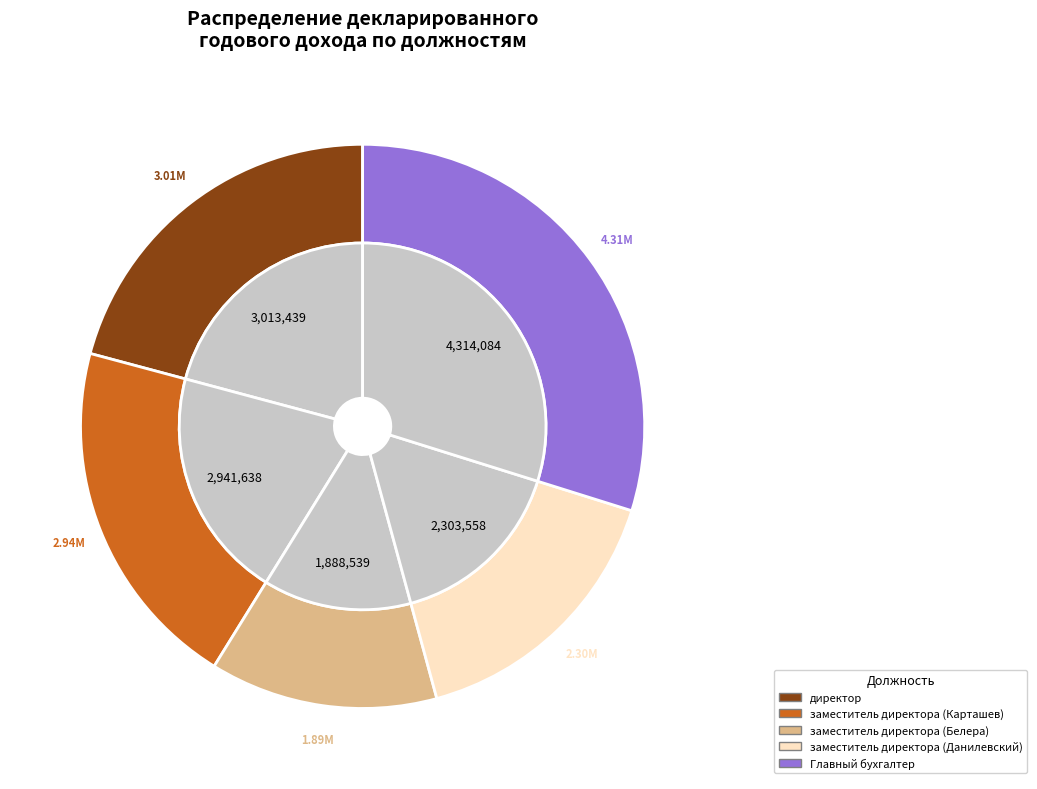

The директор slice represents 21% of the pie. True or false?

True